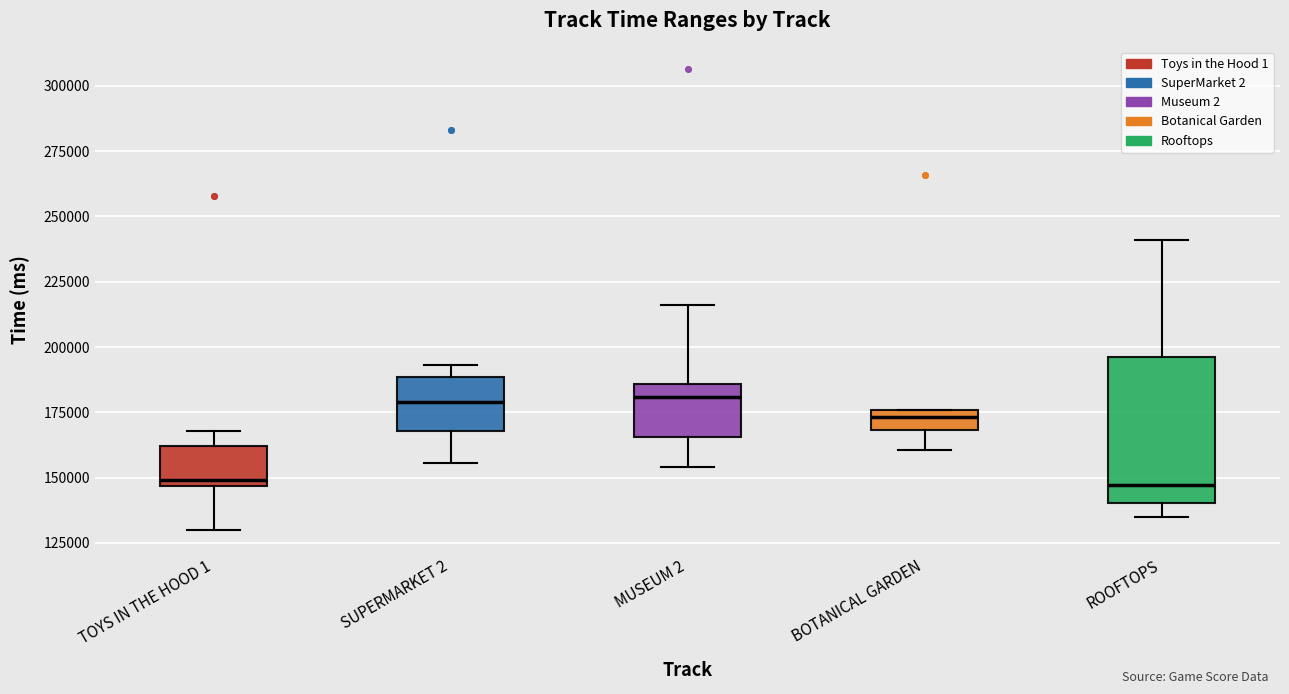

Where is the lower edge of the box for ROOFTOPS on the y-axis? The values are not printed on the chart, so give them approximately, as read against the axis.

140000